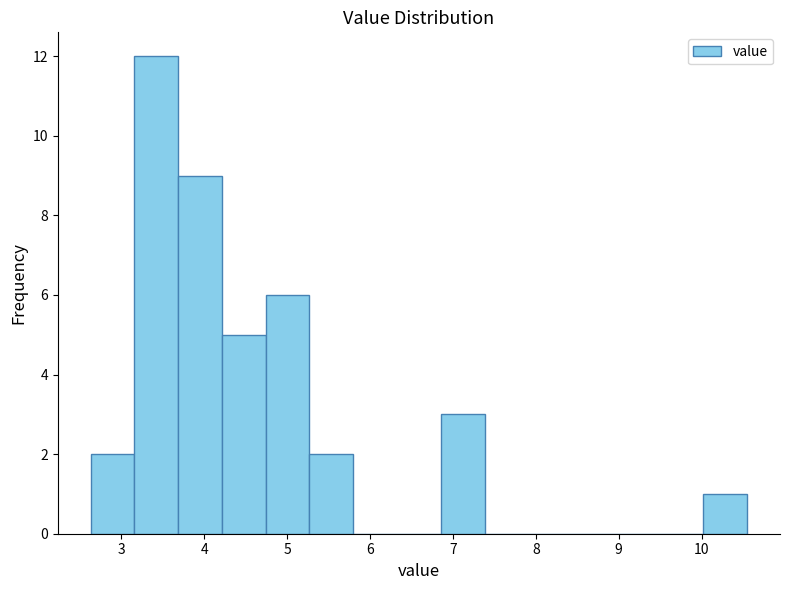

Which range on the x-axis has the tallest bar?

3.2 to 3.7